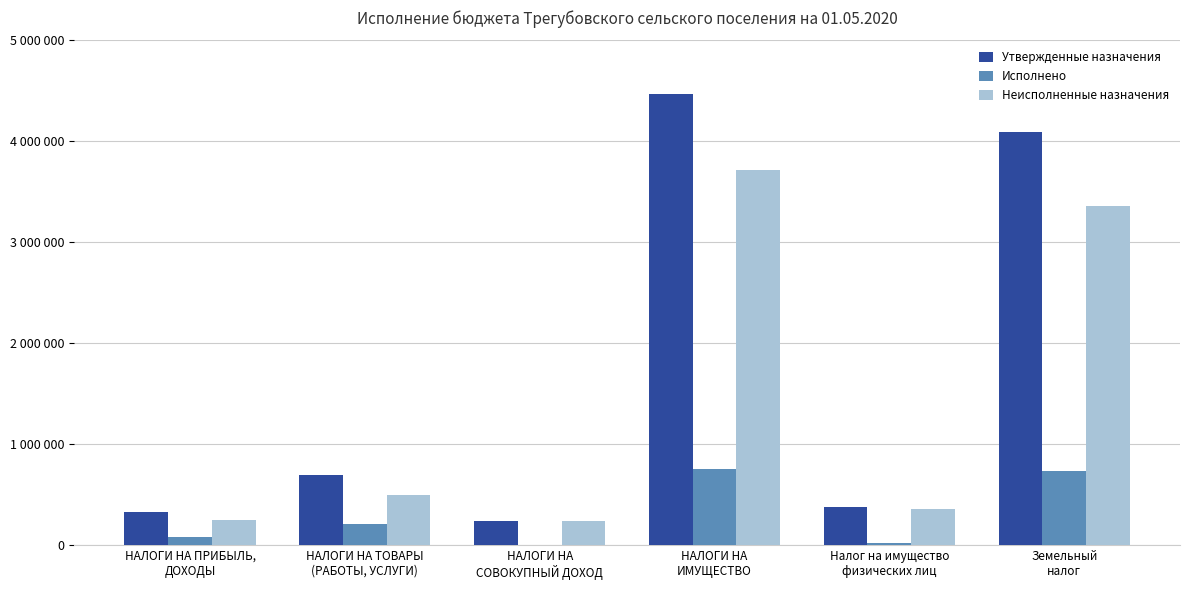

At which category does the chart reach its minimum across all series?

НАЛОГИ НА
СОВОКУПНЫЙ ДОХОД